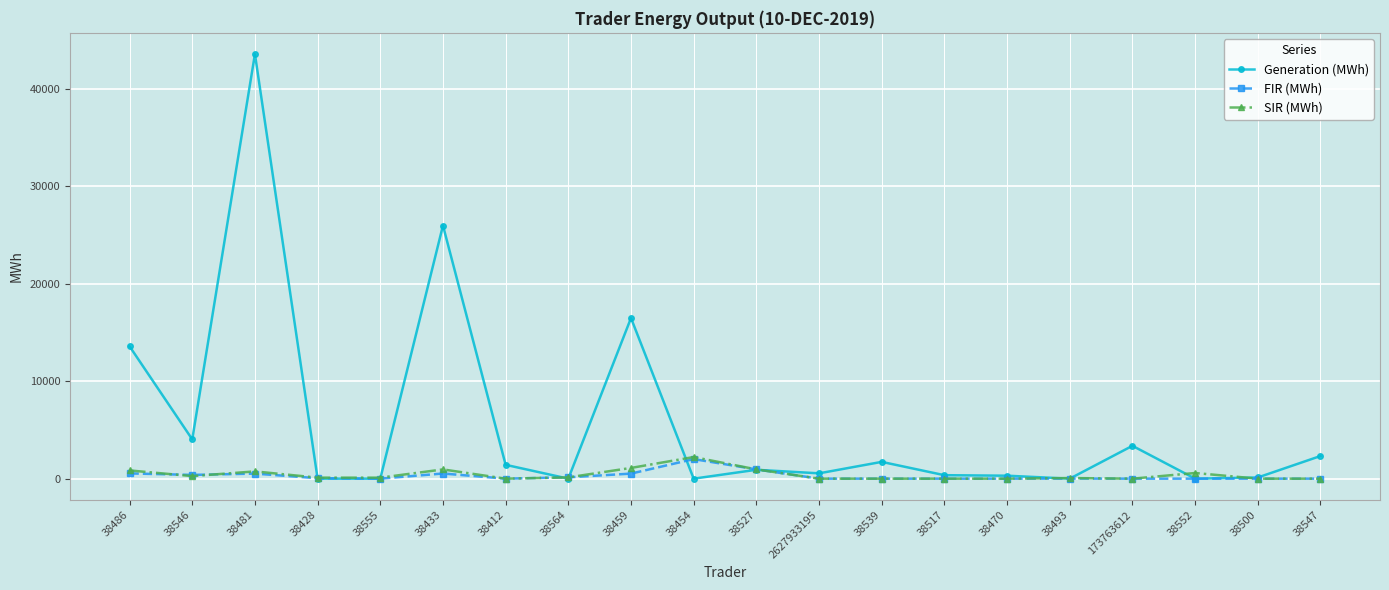

At which category is the sum across all series the highest?

38481